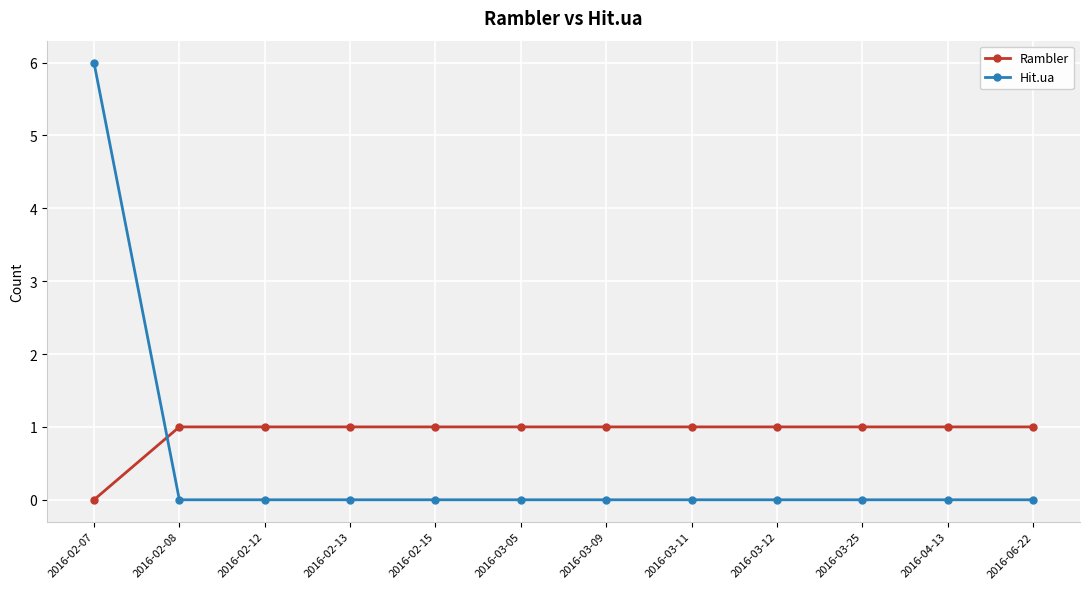

At which label is Rambler closest to 0?

2016-02-07